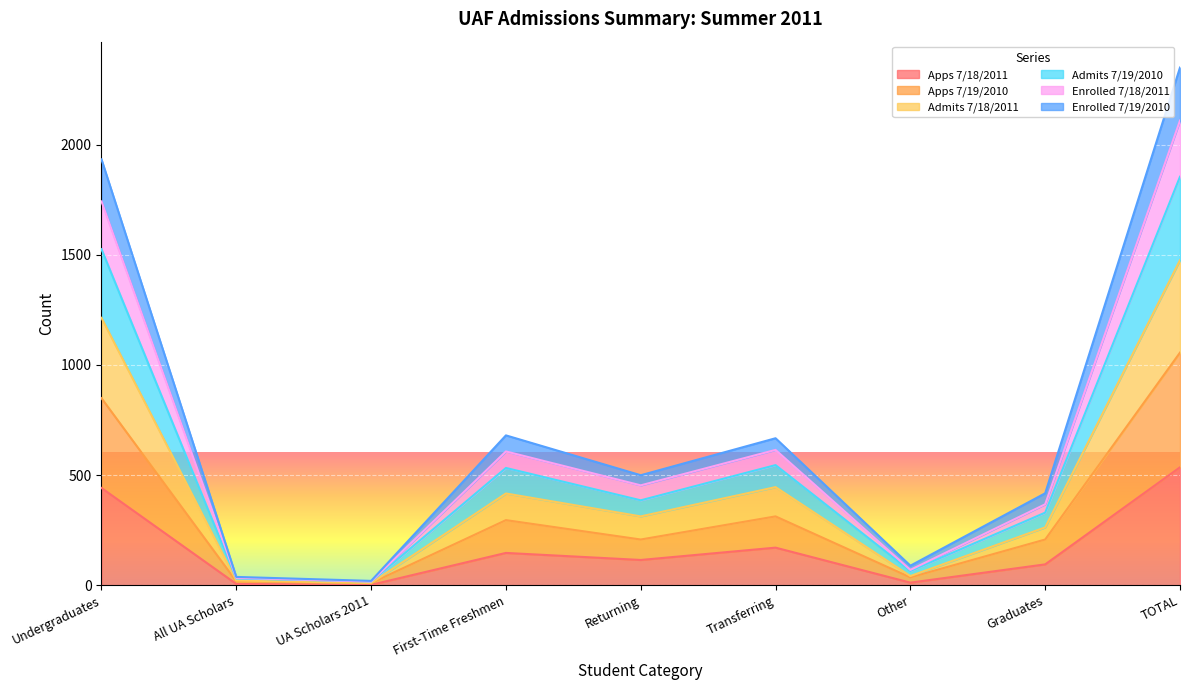

What is the label of the 5th point from the right?

Returning